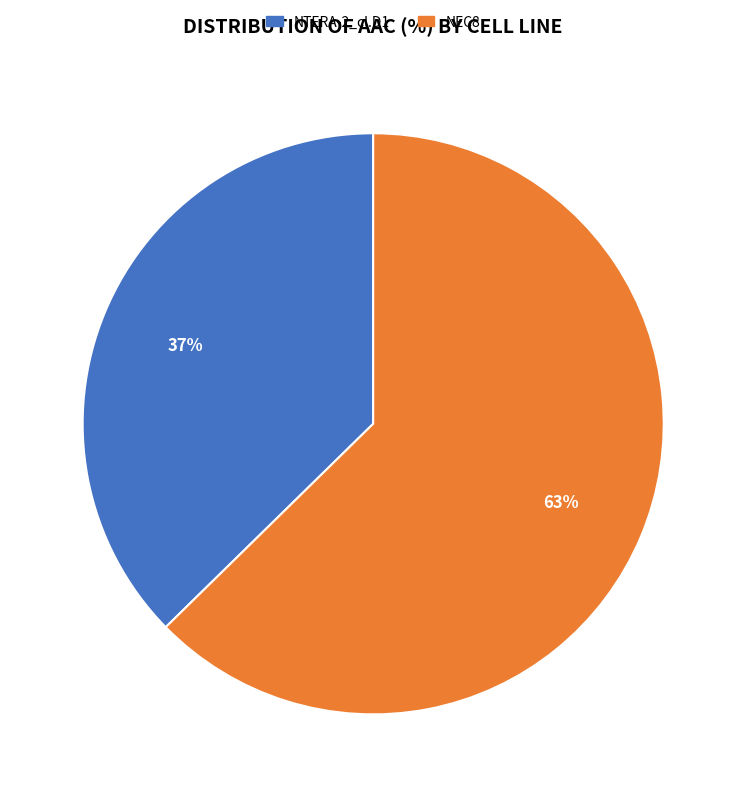

Between NTERA-2_cl.D1 and NEC8, which is larger?

NEC8